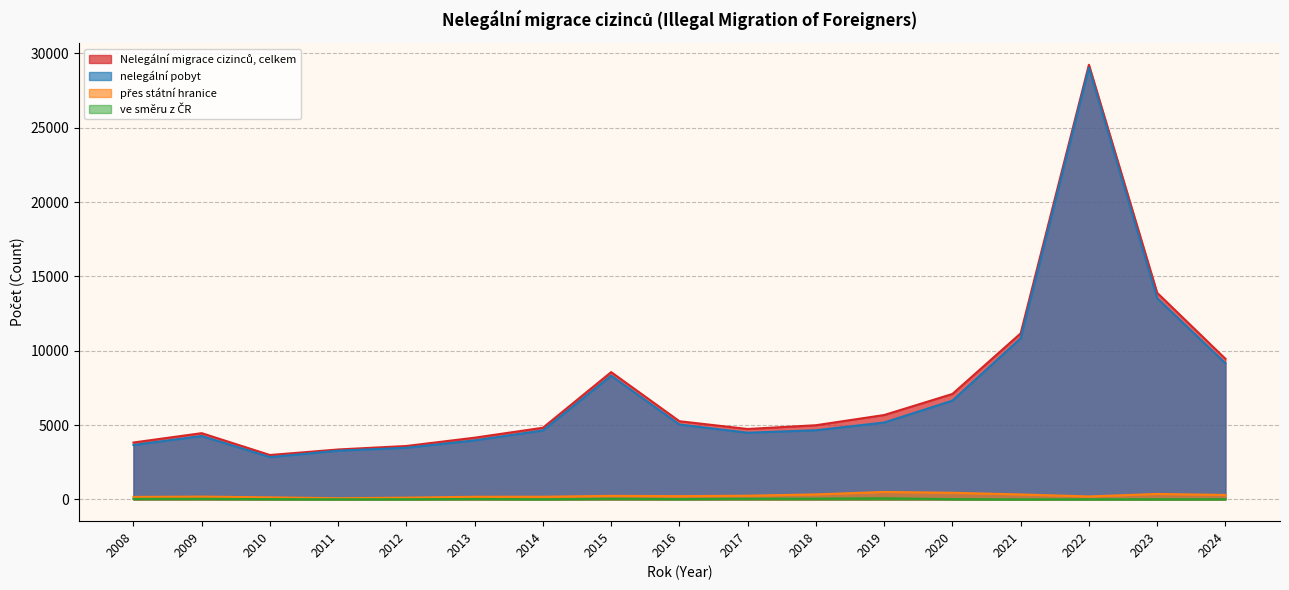

At which category does the chart reach its peak across all series?

2022